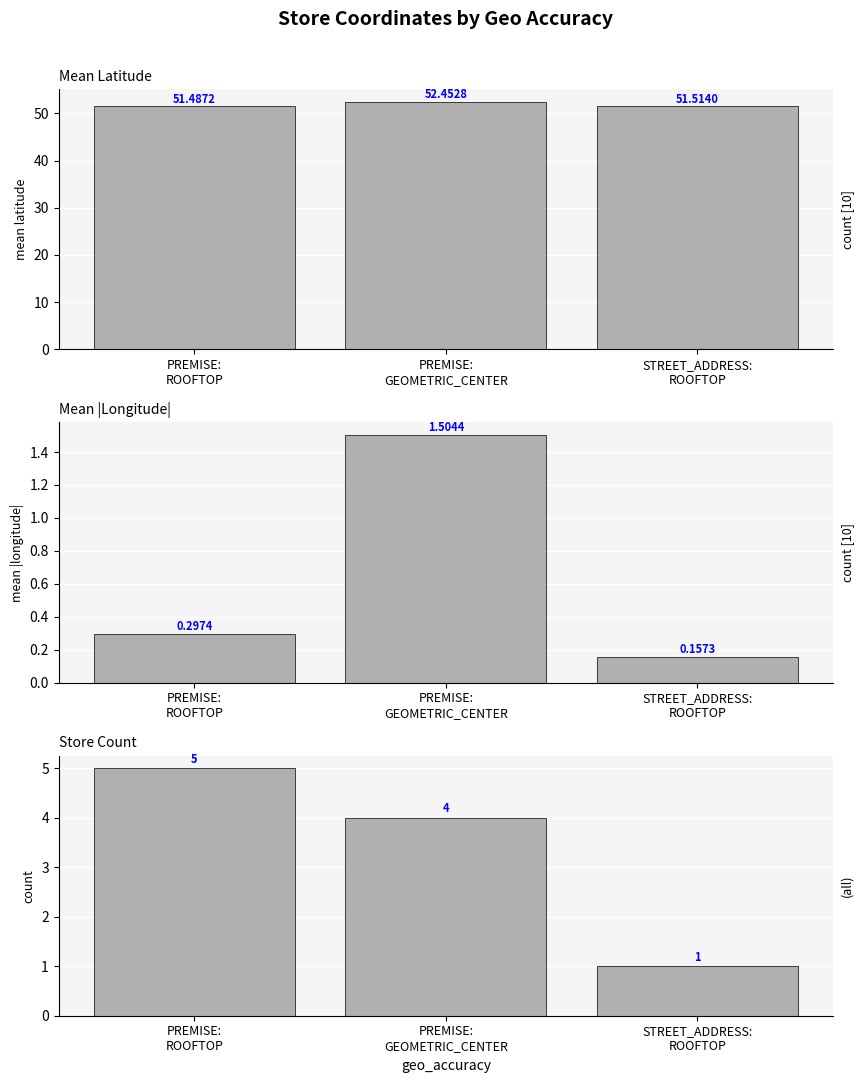

What is the sum of the count values at PREMISE:
ROOFTOP and STREET_ADDRESS:
ROOFTOP?

6.0